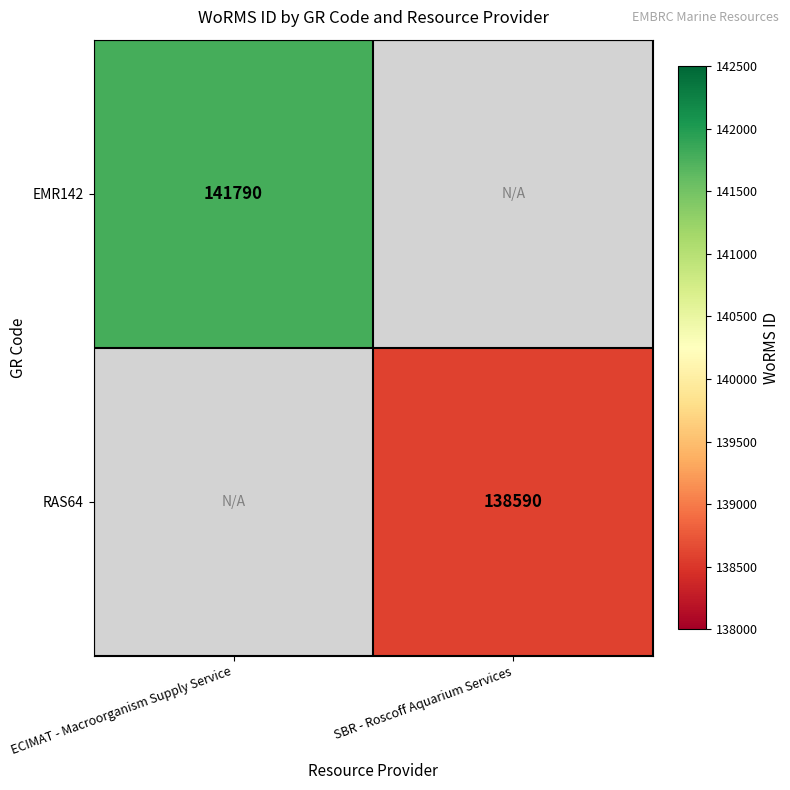

The EMR142 series shows 210367 at ECIMAT - Macroorganism Supply Service. True or false?

False